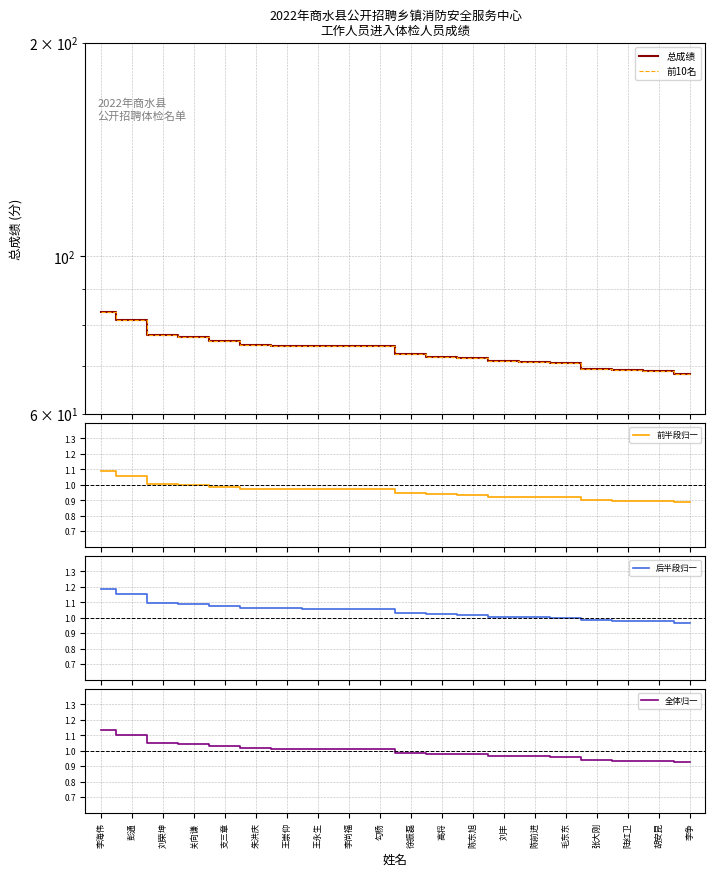

What is the difference between the maximum and minimum values in the 总成绩 series?

15.3